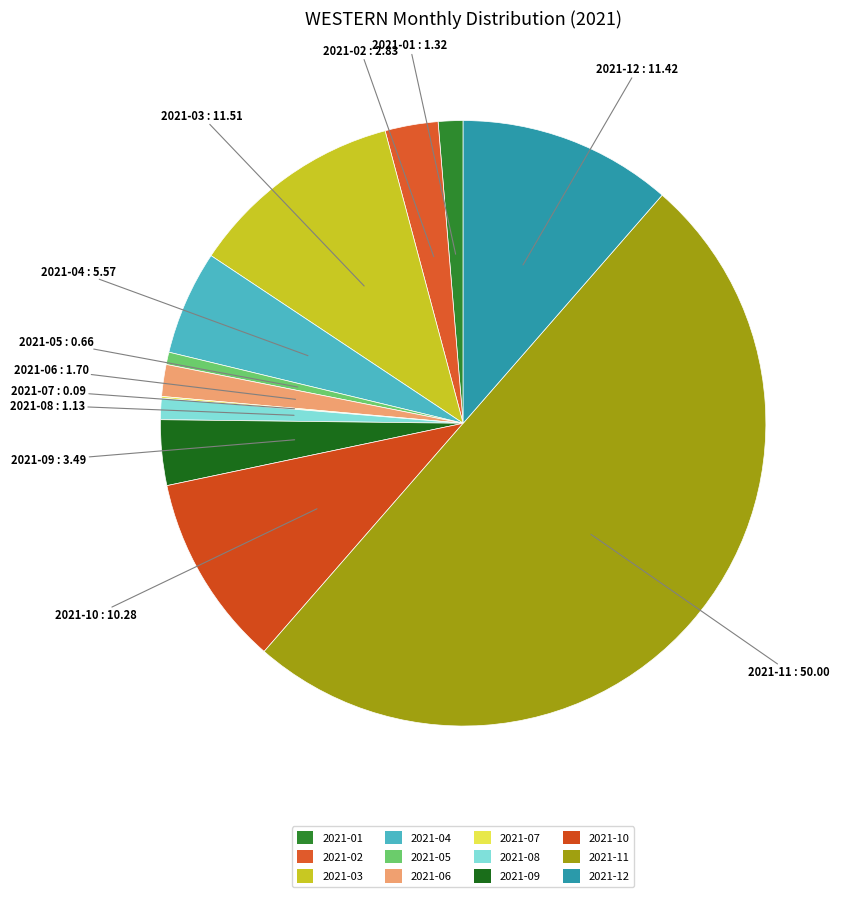

The 2021-08 slice represents 1% of the pie. True or false?

True